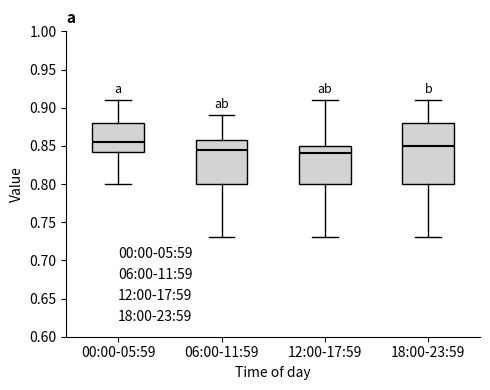

Reading left to right, read every box against the y-axis: the position of its median line, the range the box covers, and the ends of its whiskers. The values are not printed on the chart, so give them approximately, as read against the axis.

00:00-05:59: median 0.855, box 0.845 to 0.880, whiskers 0.800 to 0.910
06:00-11:59: median 0.845, box 0.800 to 0.860, whiskers 0.730 to 0.890
12:00-17:59: median 0.840, box 0.800 to 0.850, whiskers 0.730 to 0.910
18:00-23:59: median 0.850, box 0.800 to 0.880, whiskers 0.730 to 0.910